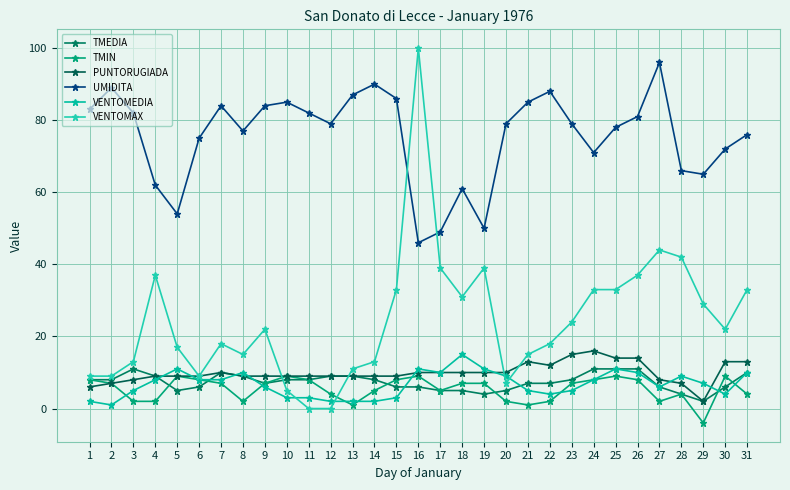

At which category is the sum across all series the highest?

16